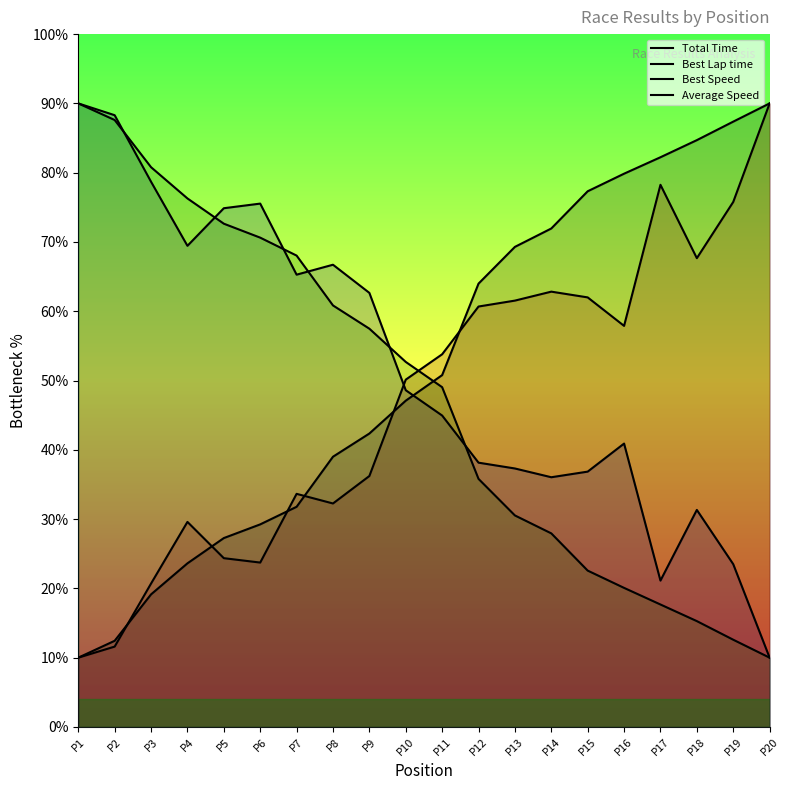

What is the difference between the maximum and second lowest values in the Total Time series?

77.6